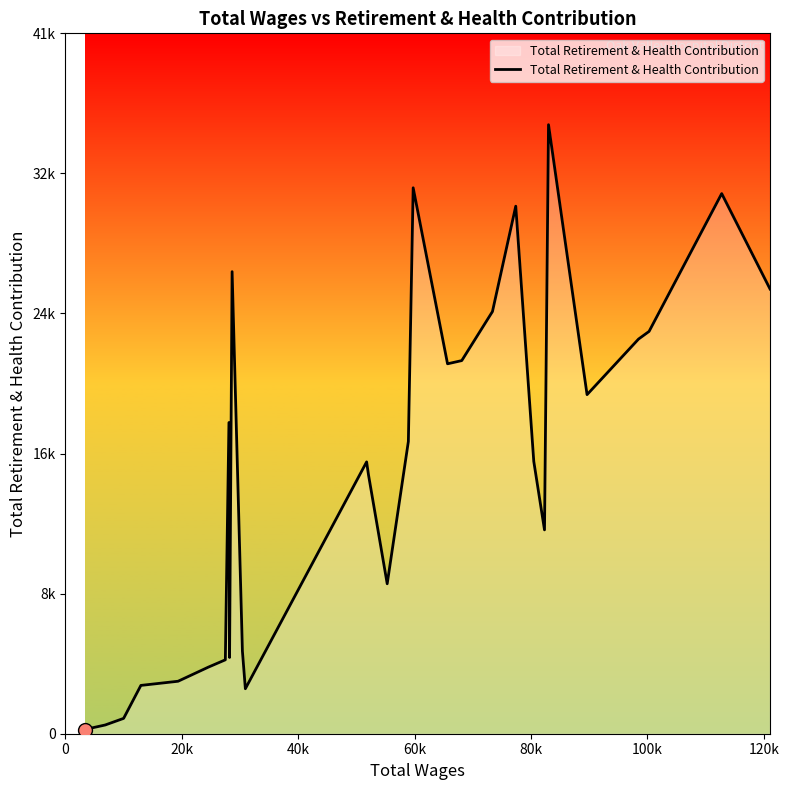

Is this an area chart (filled region under the line)?

Yes